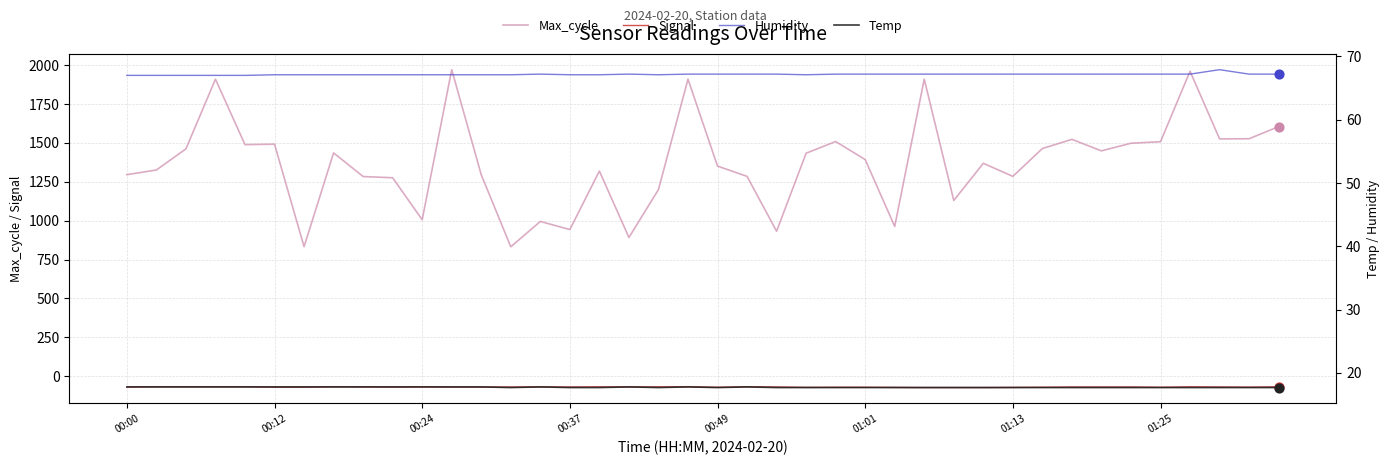

Which series has the widest spread of Y values?

Max_cycle